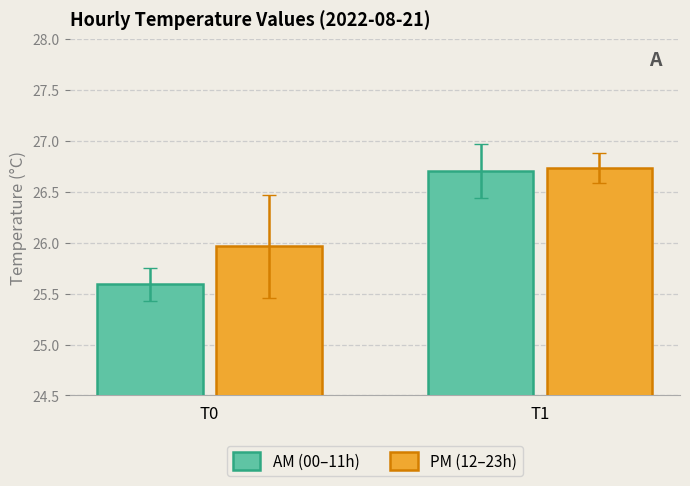

The value of PM (12–23h) at T1 is 26.7. True or false?

True